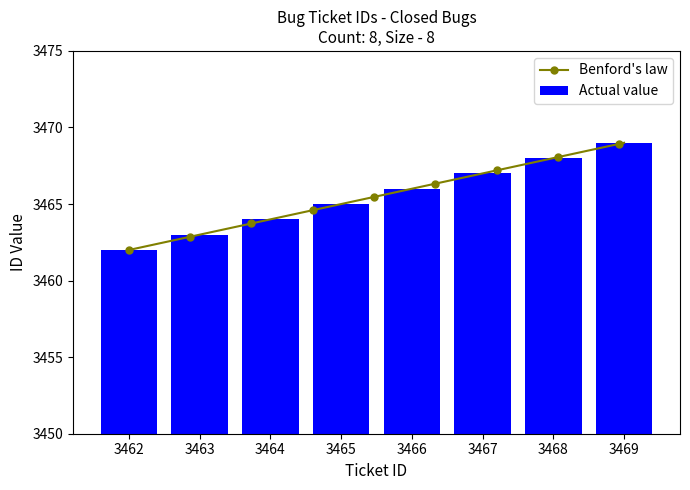

How many values are between 3464 and 3468?

5